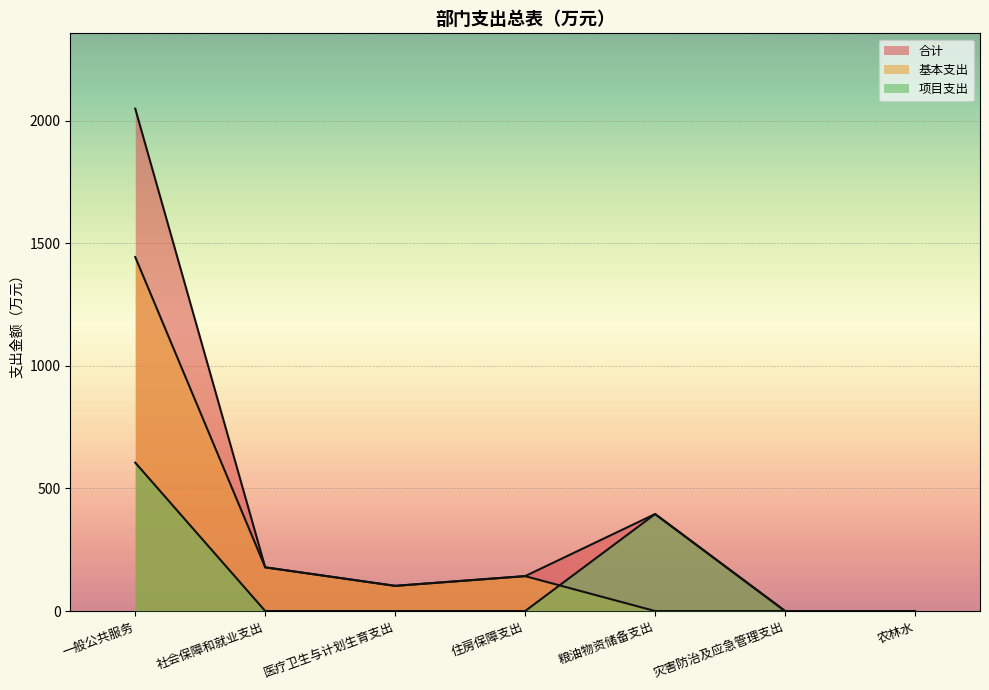

At which label does 基本支出 reach its peak?

一般公共服务